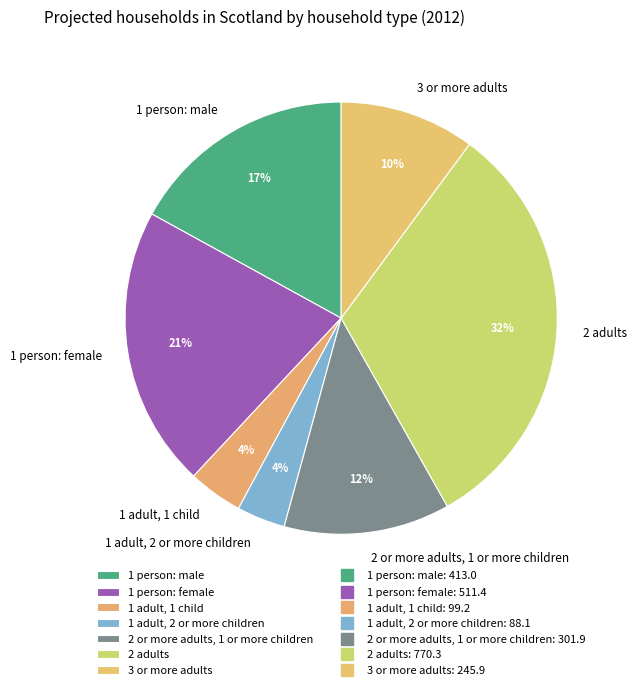

How many slices are in this pie chart?

7